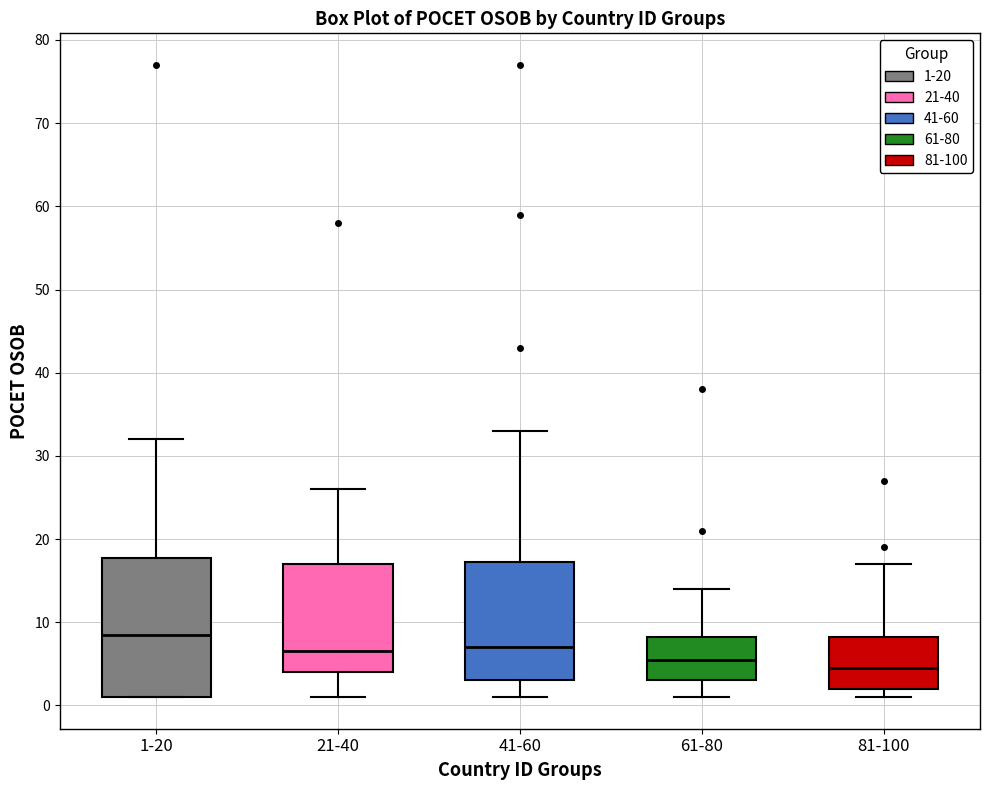

Which box's median line is the lowest?

81-100